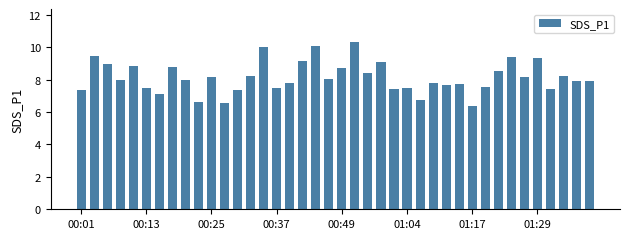

What is the maximum value shown in the chart?

10.3